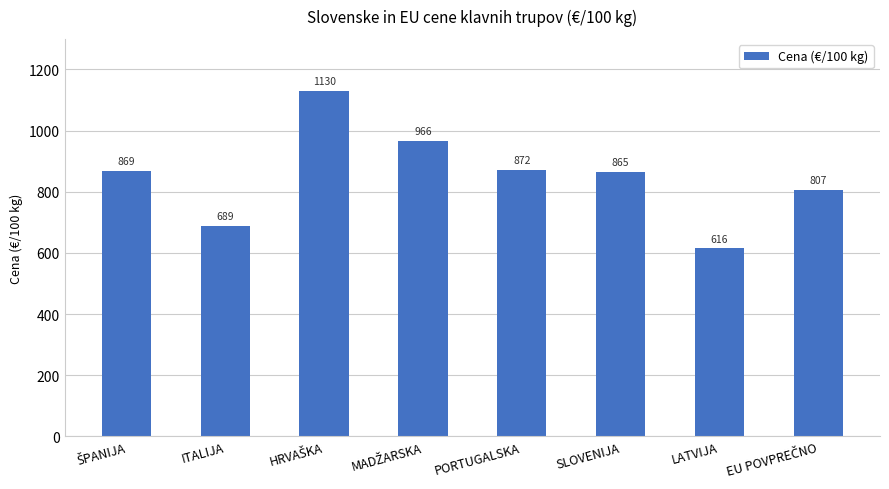

What is the minimum value shown in the chart?

615.6